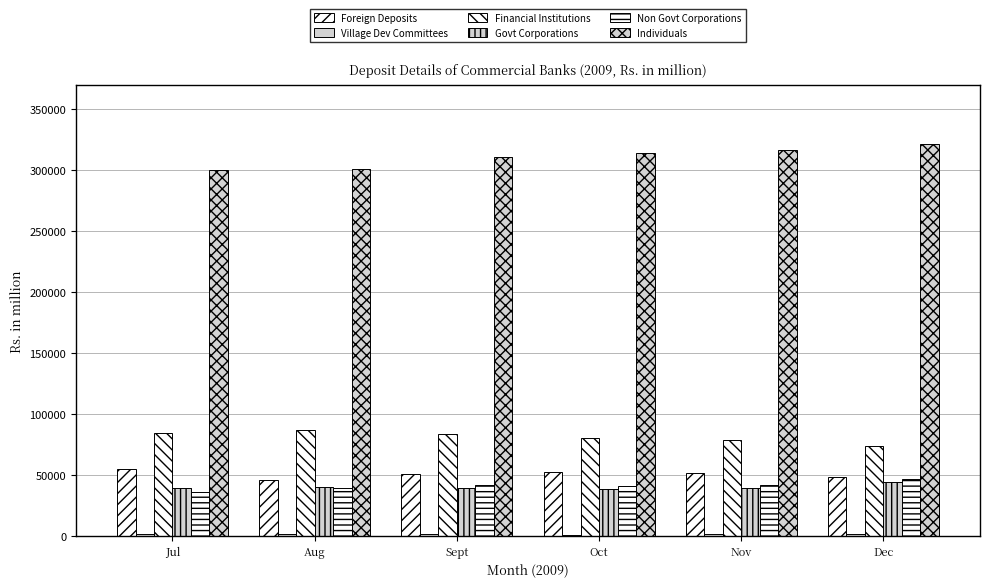

At which category does the chart reach its peak across all series?

Dec